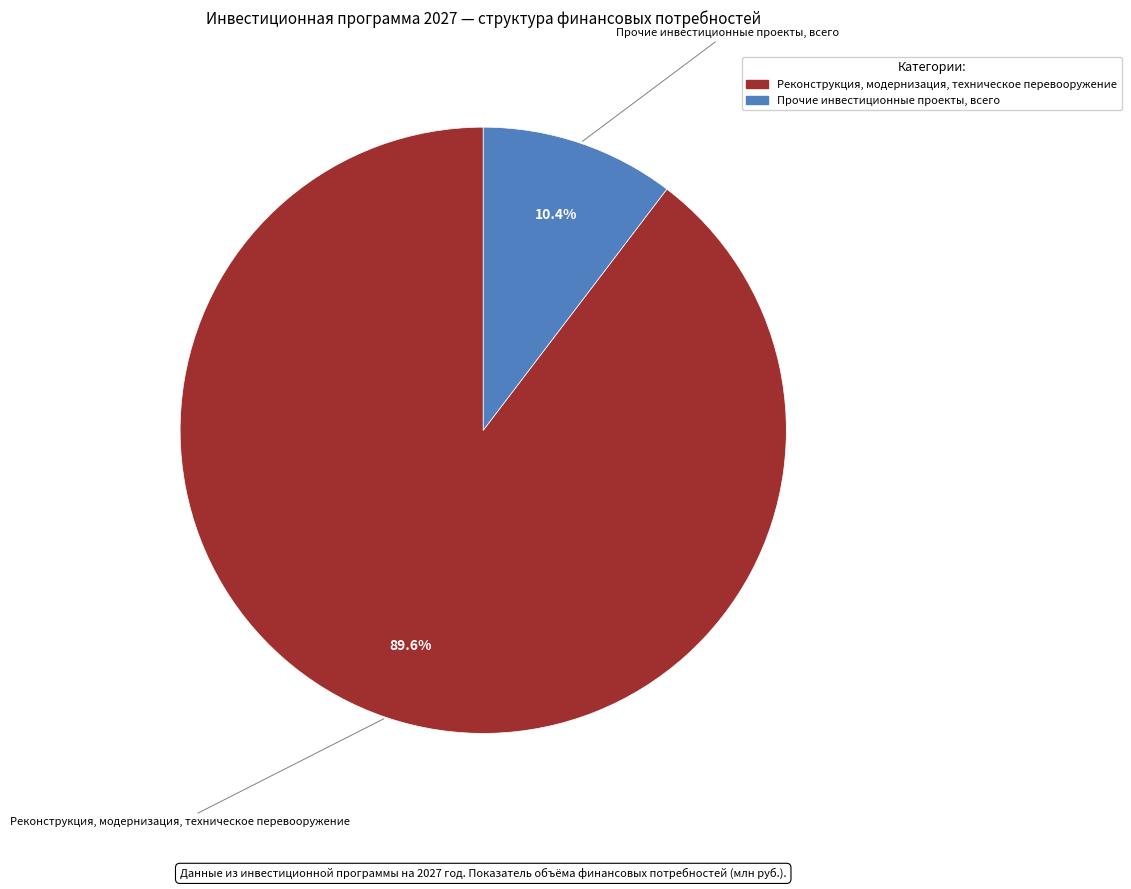

How many segments does this pie chart have?

2